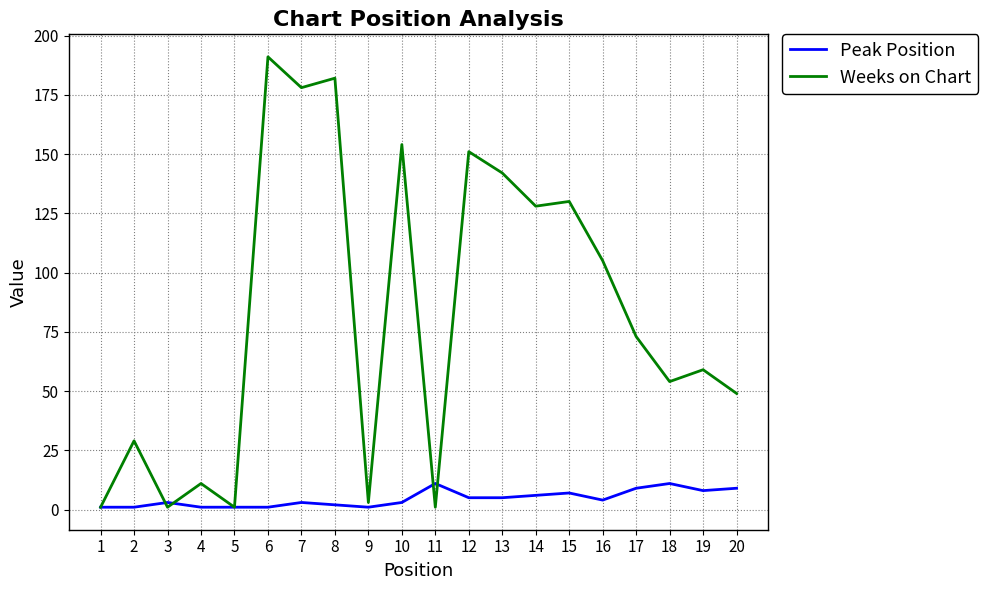

Which category has the highest value in the Weeks on Chart series?

6